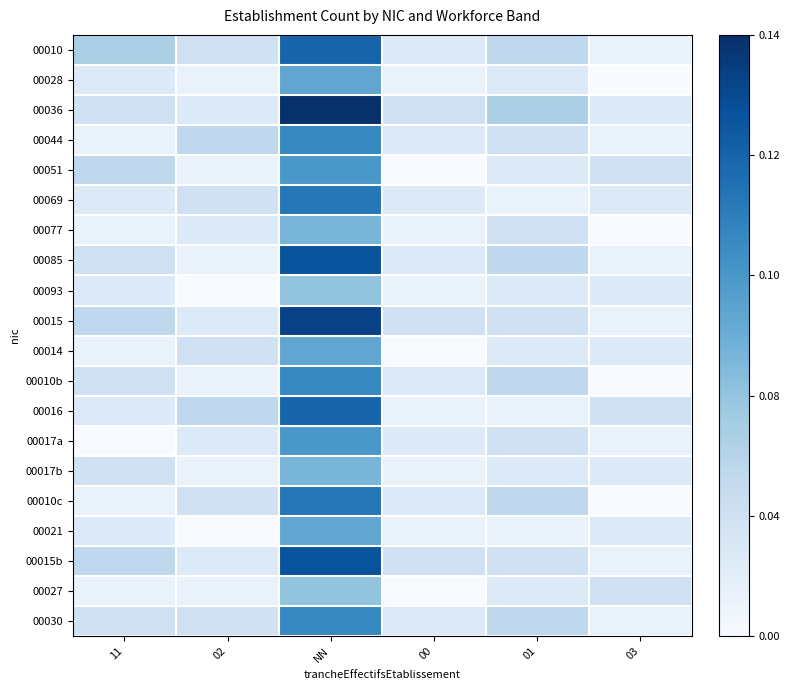

At which category is the sum across all series the highest?

NN